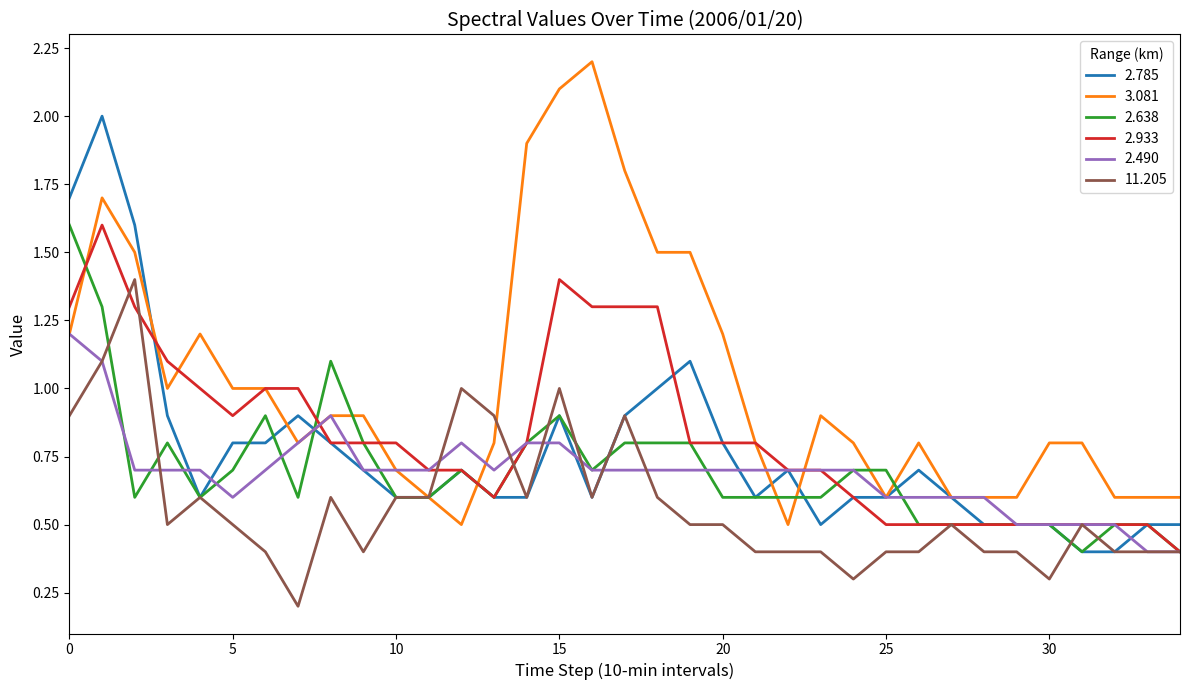

True or false: 2.638 has more than 0 points higher than both neighbors.

True